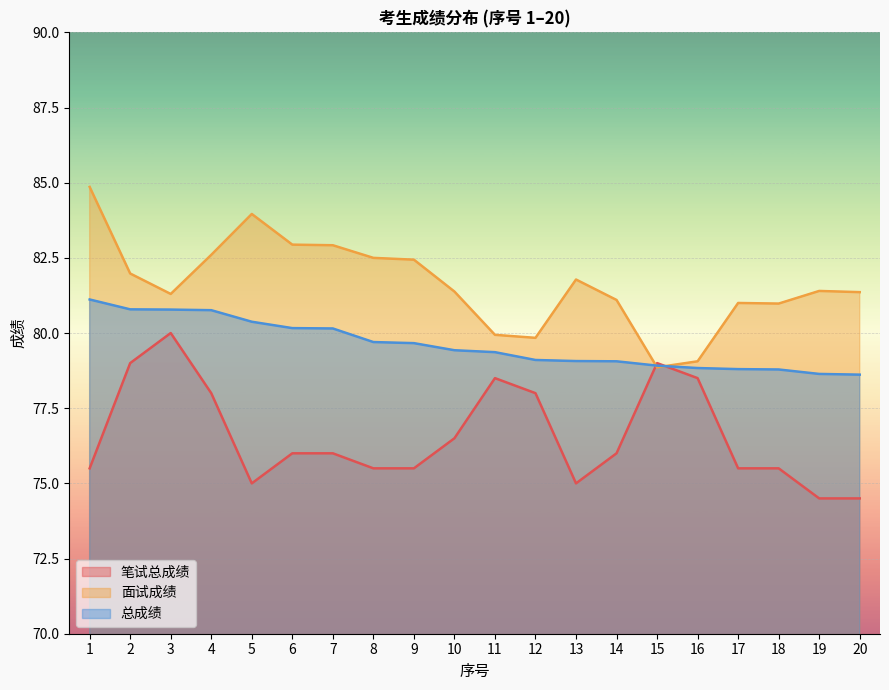

True or false: 笔试总成绩 has more than 2 points higher than both neighbors.

True